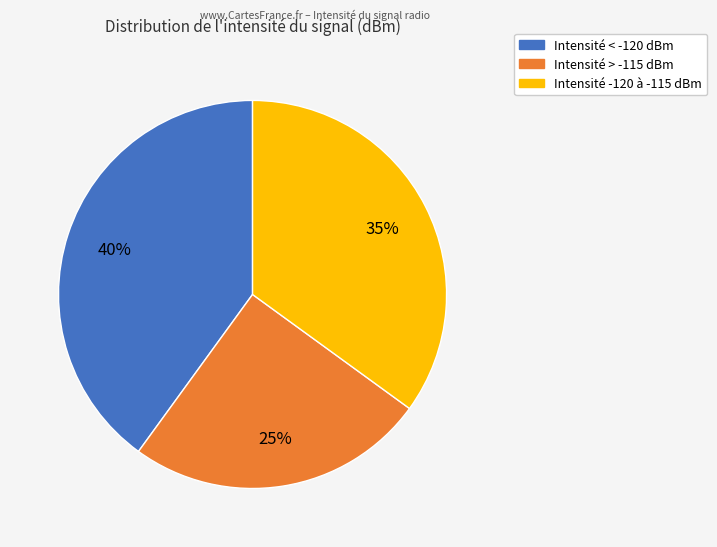

To the nearest percent, what is the difference between the largest and smallest slice percentages?

15%